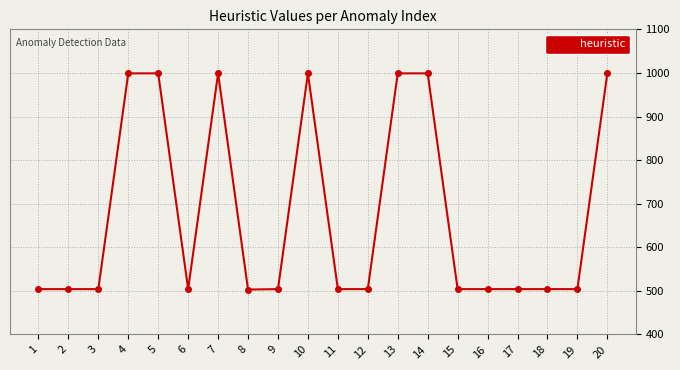

What is the approximate value at 13, to the nearest 50?

1000